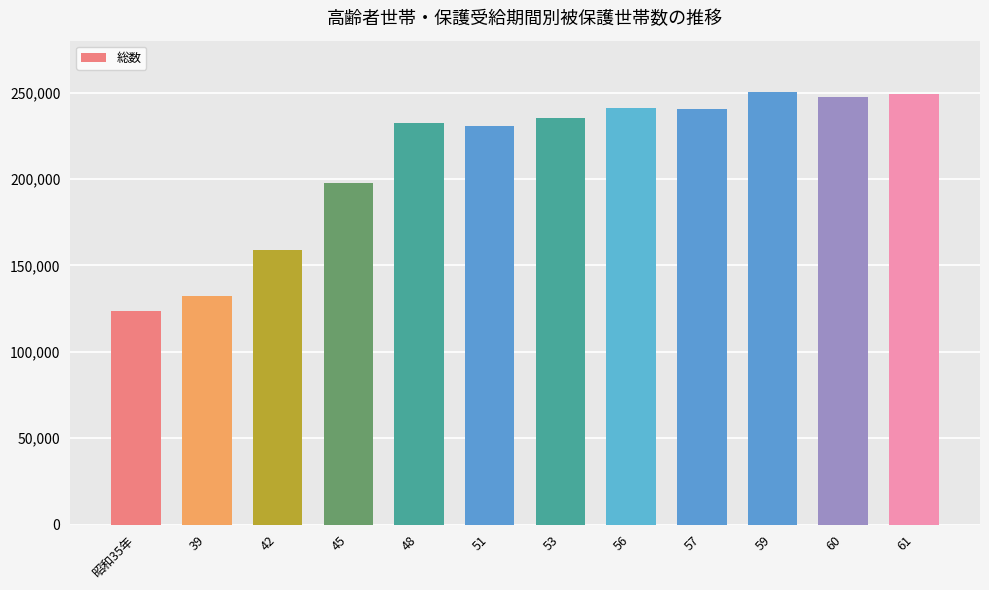

Is it true that the value at 59 is 372771?

False